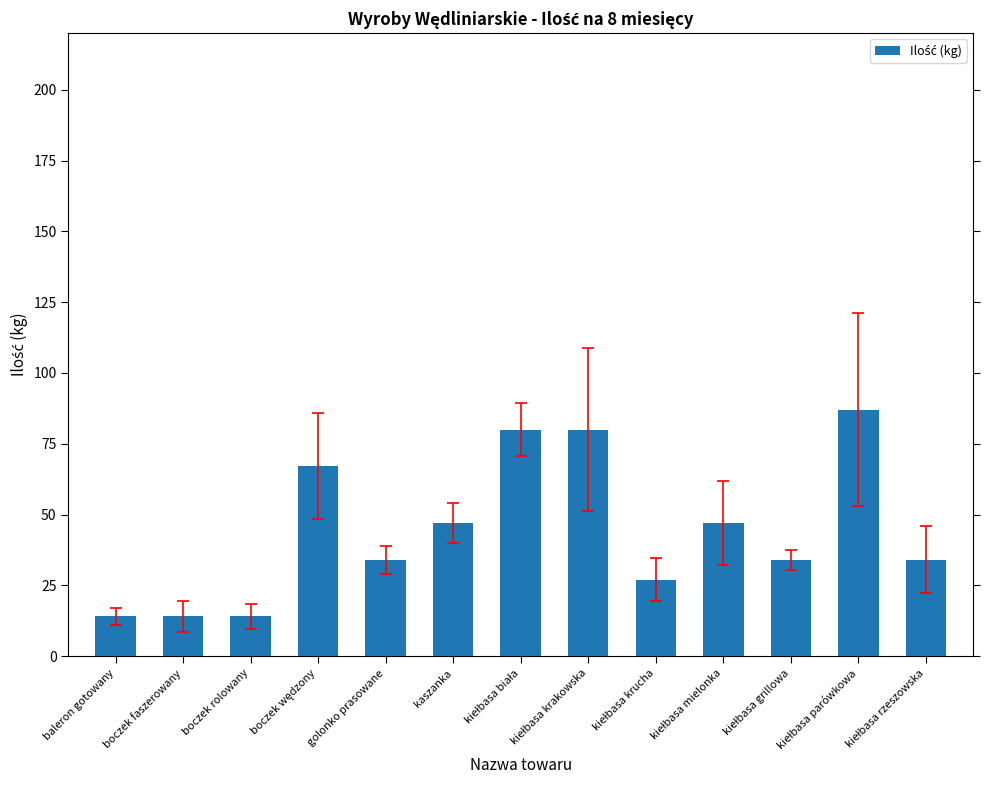

How many bars are there in total?

13